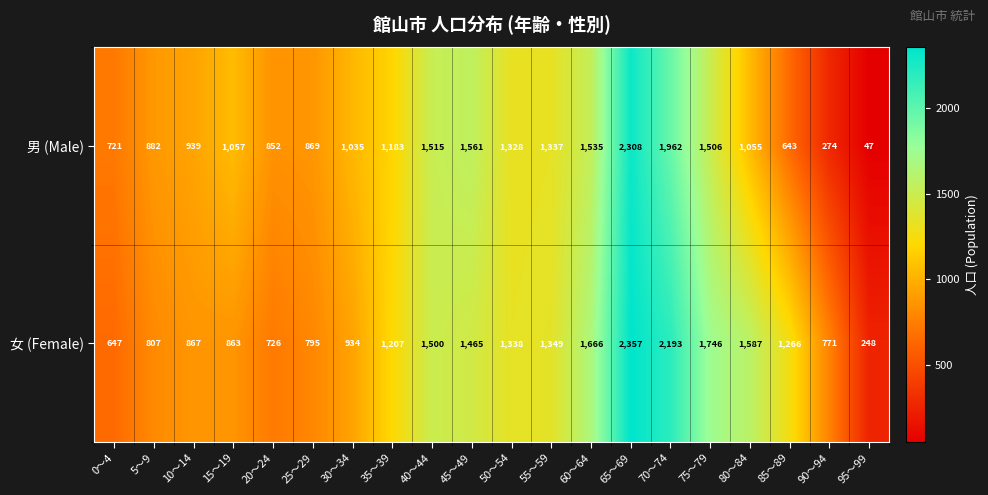

Is the value of 男 (Male) at 20～24 greater than the value of 女 (Female) at 35～39?

No